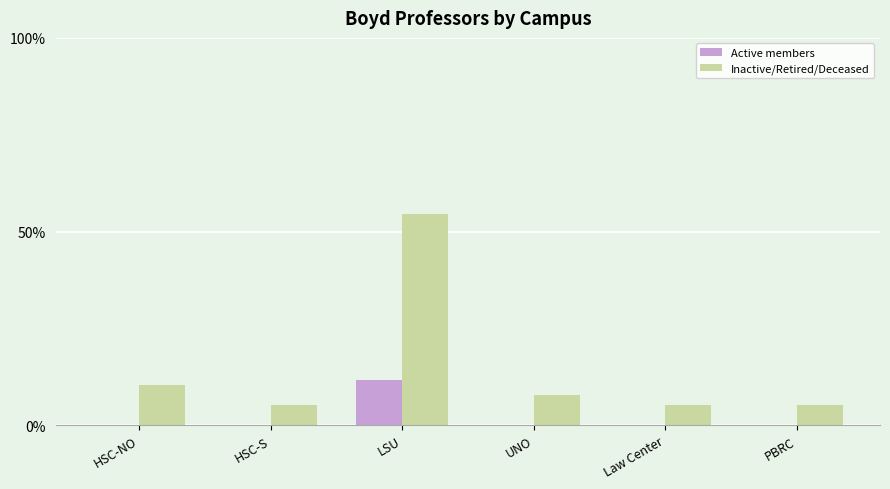

Are the bars horizontal?

No